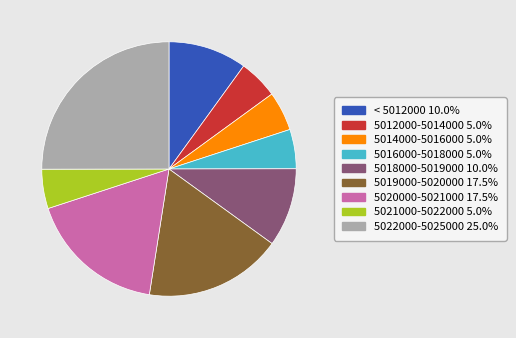

Does any single category account for the majority?

No